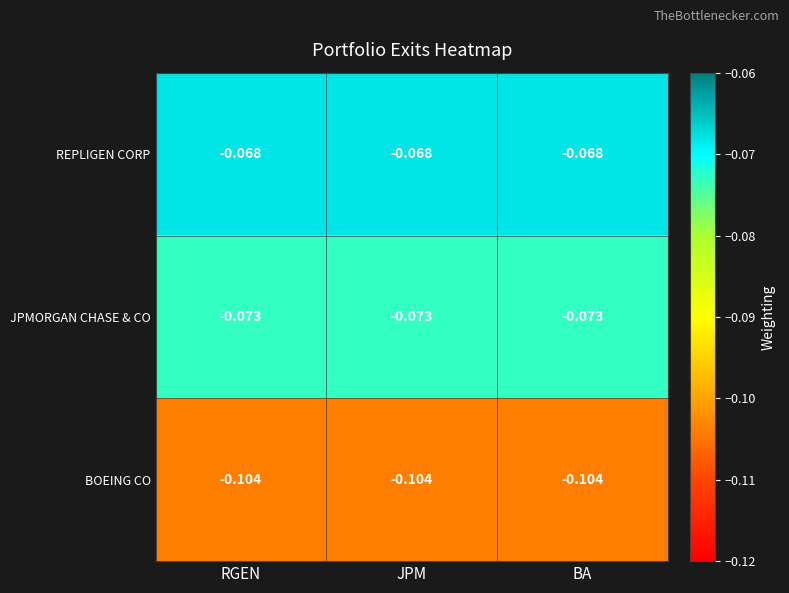

Is the value of BOEING CO at RGEN greater than the value of REPLIGEN CORP at BA?

No